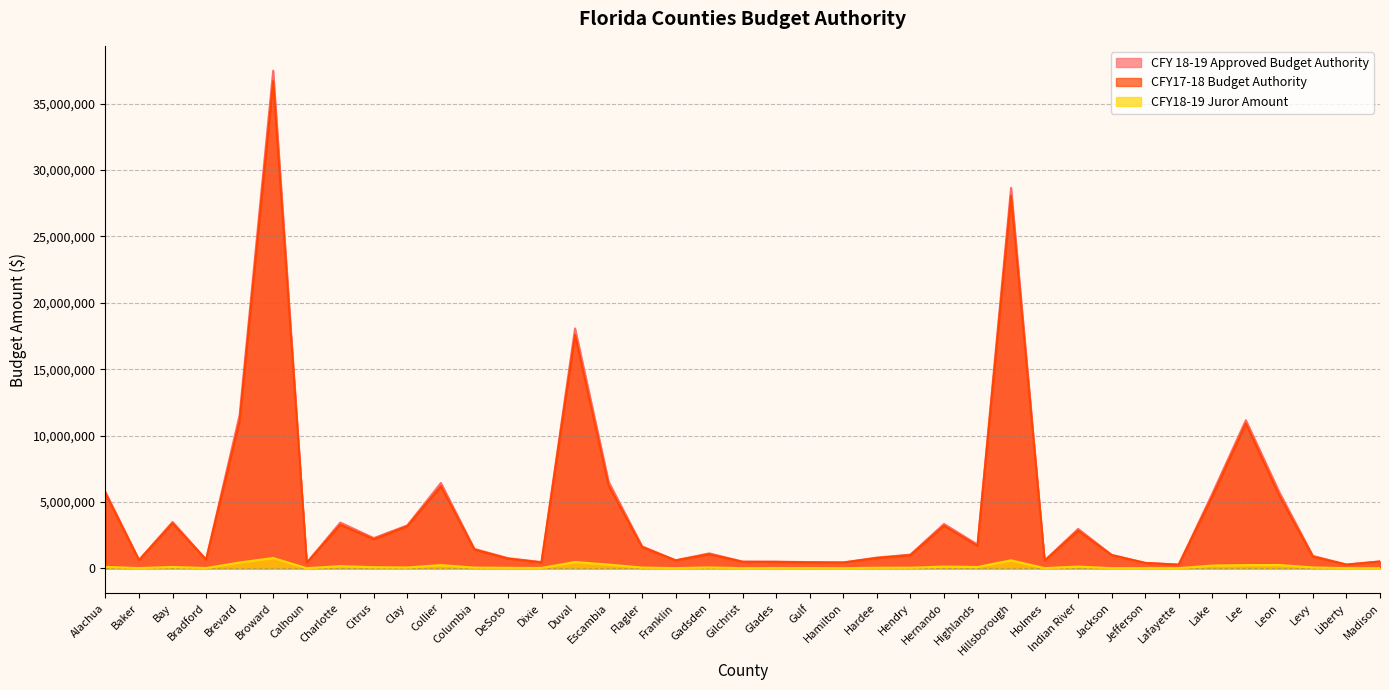

What position from the left is Calhoun?

7